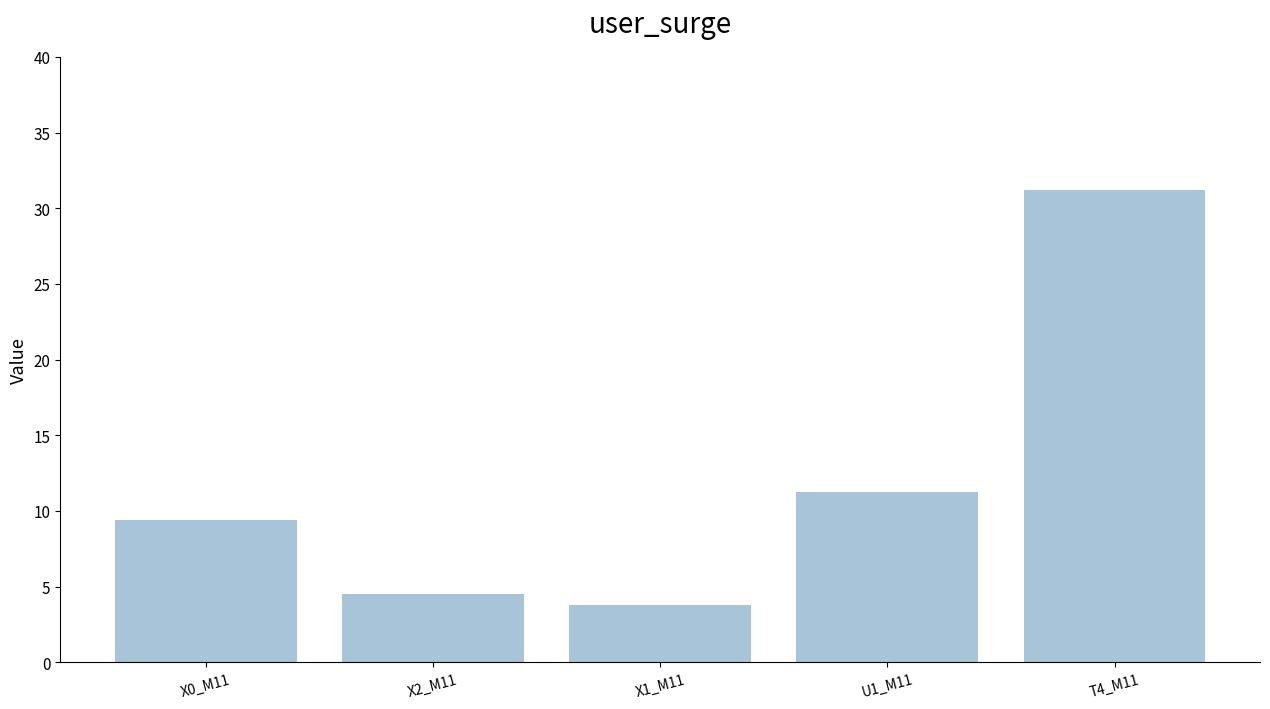

List the labels in order of value, largest first.

T4_M11, U1_M11, X0_M11, X2_M11, X1_M11